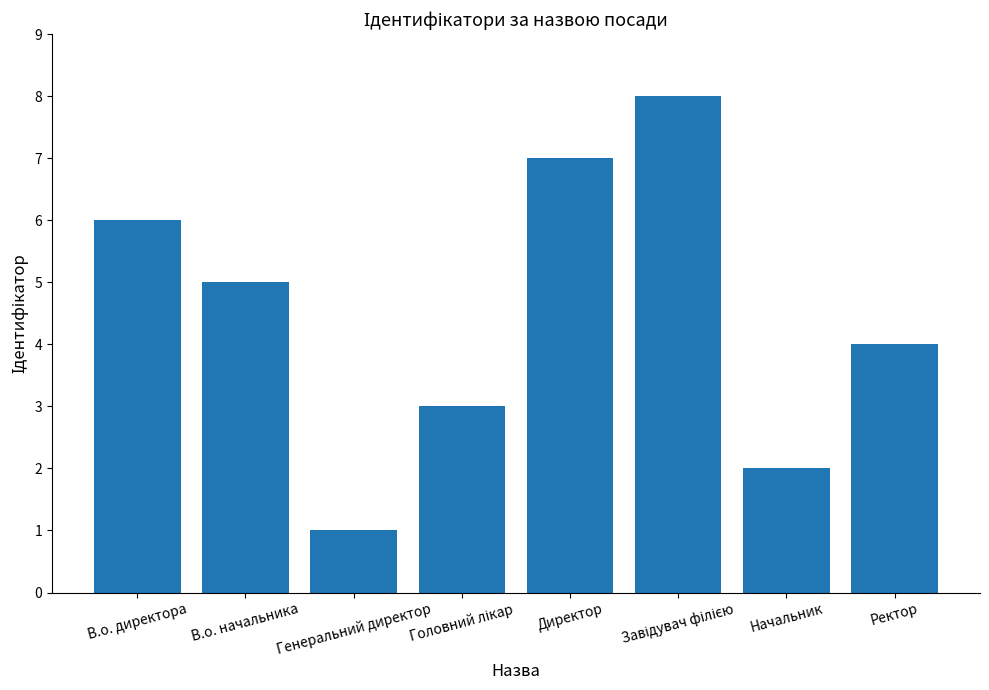

The value at В.о. директора is 4. True or false?

False